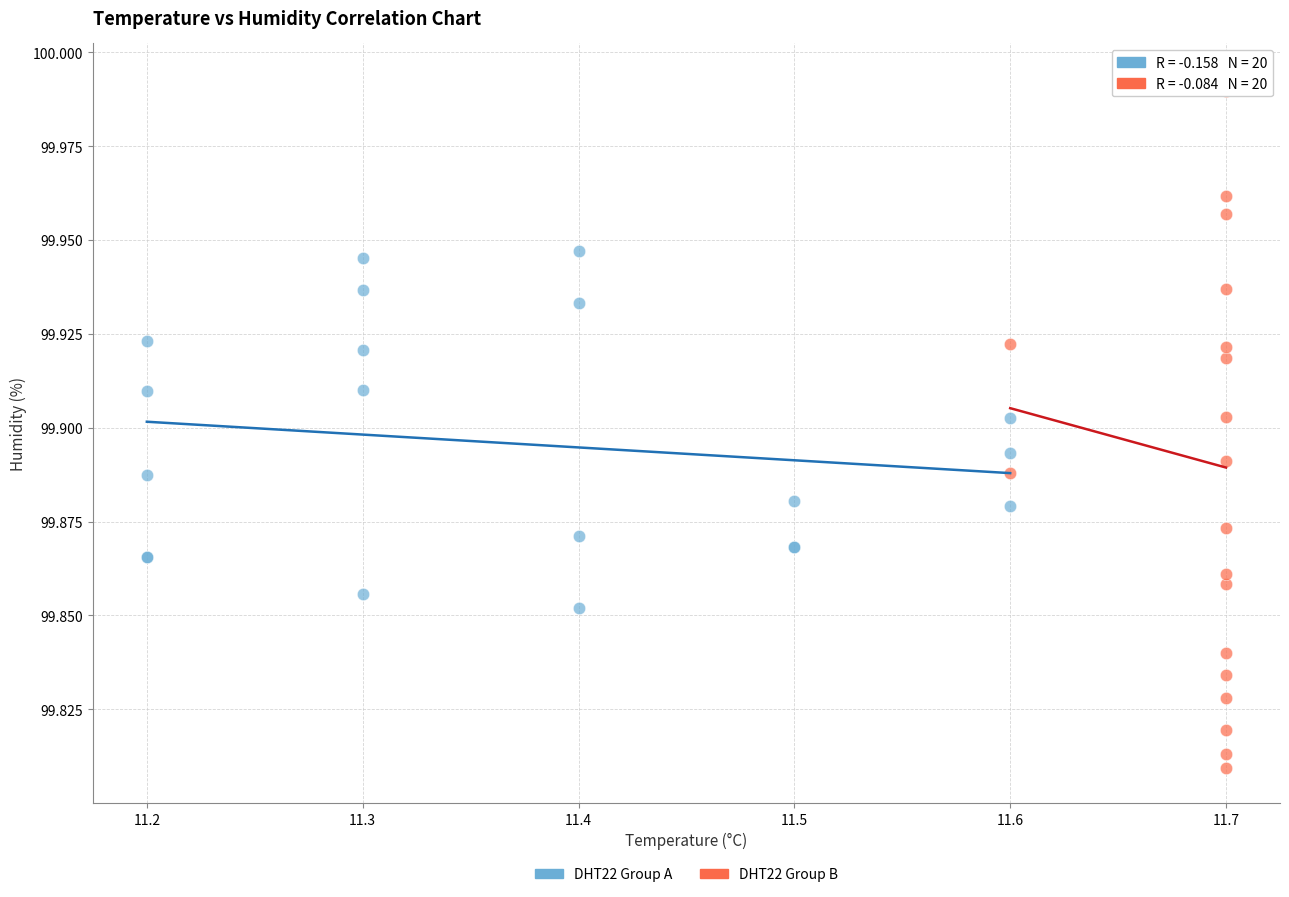

Which series contains the lowest Y value?

DHT22 Group B